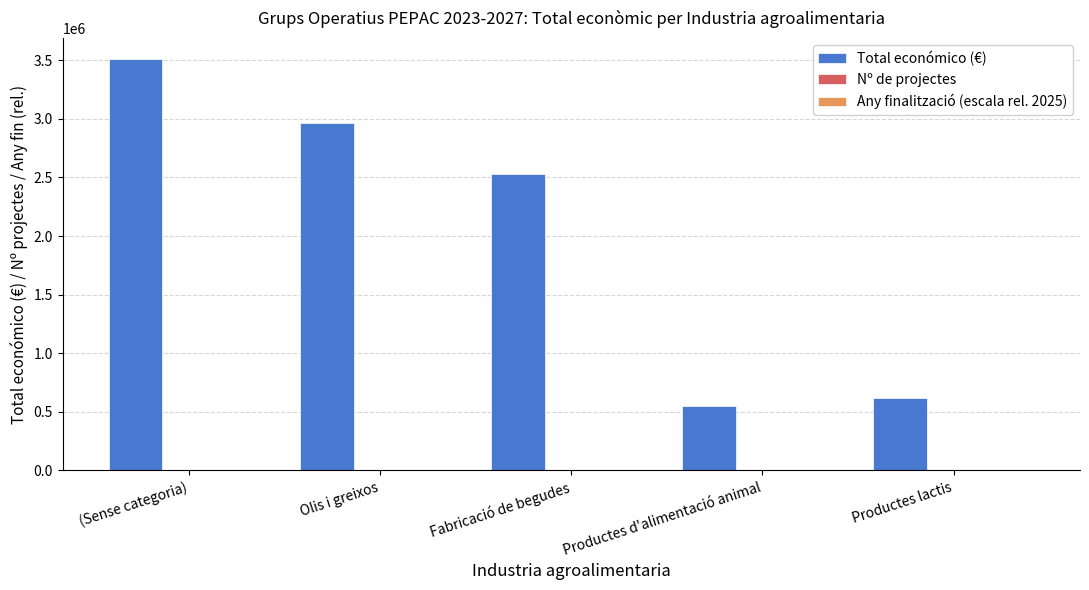

At which label does Total económico (€) reach its peak?

(Sense categoria)